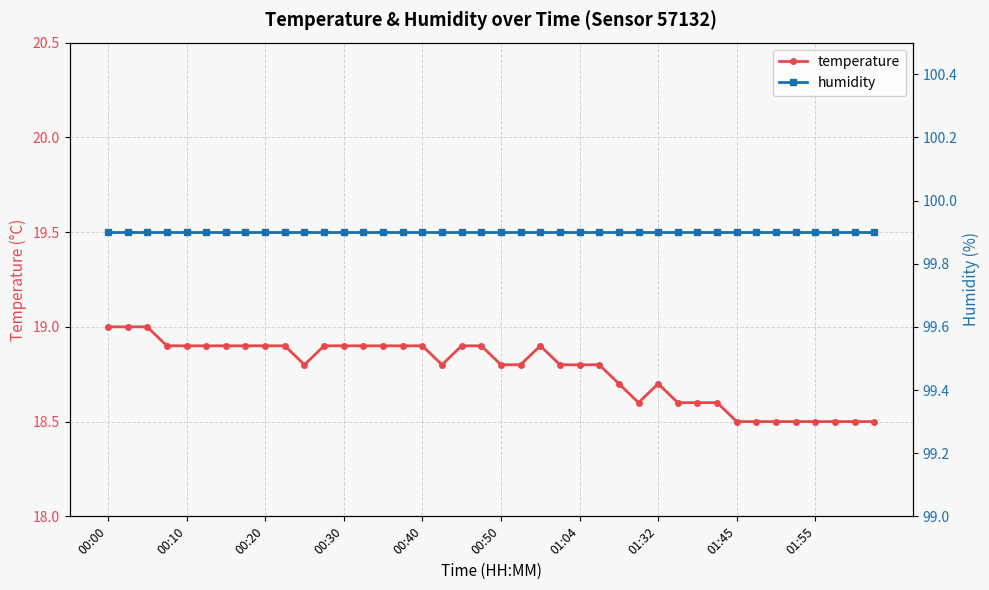

True or false: temperature has a value of 8.3 at 00:50.

False